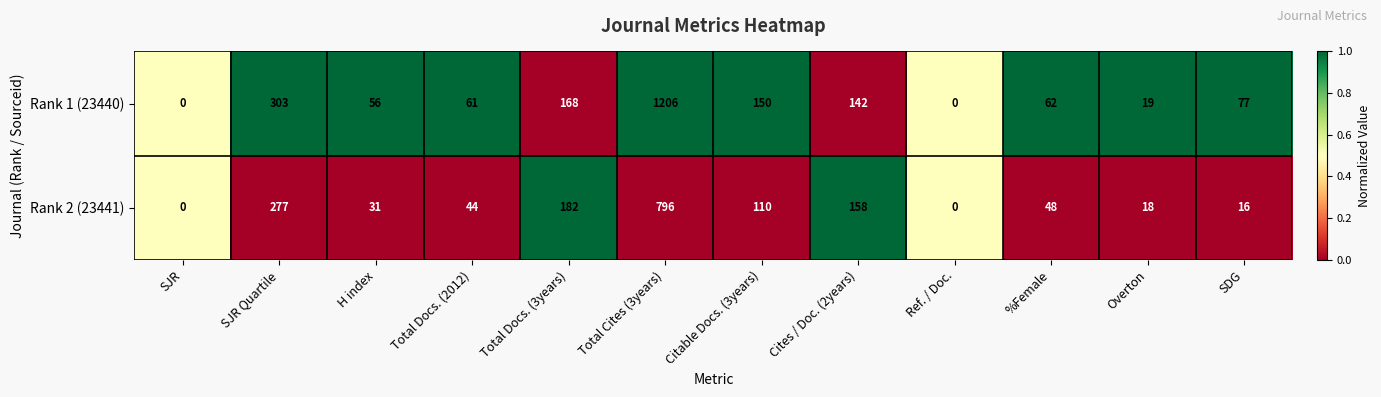

At Total Docs. (2012), list the series in order from smallest to largest.

Rank 2 (23441), Rank 1 (23440)